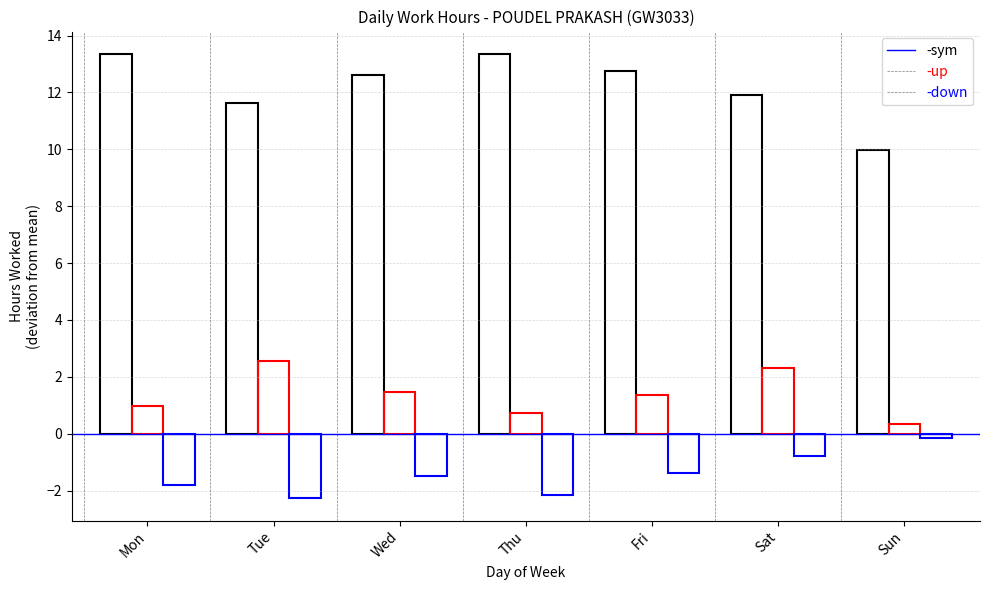

Does the chart contain any negative values?

Yes